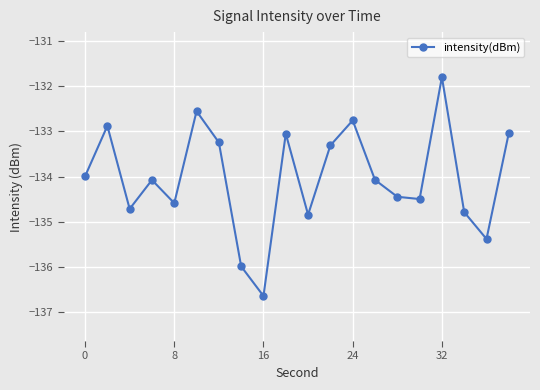

True or false: there are more than 2 points higher than both neighbors.

True